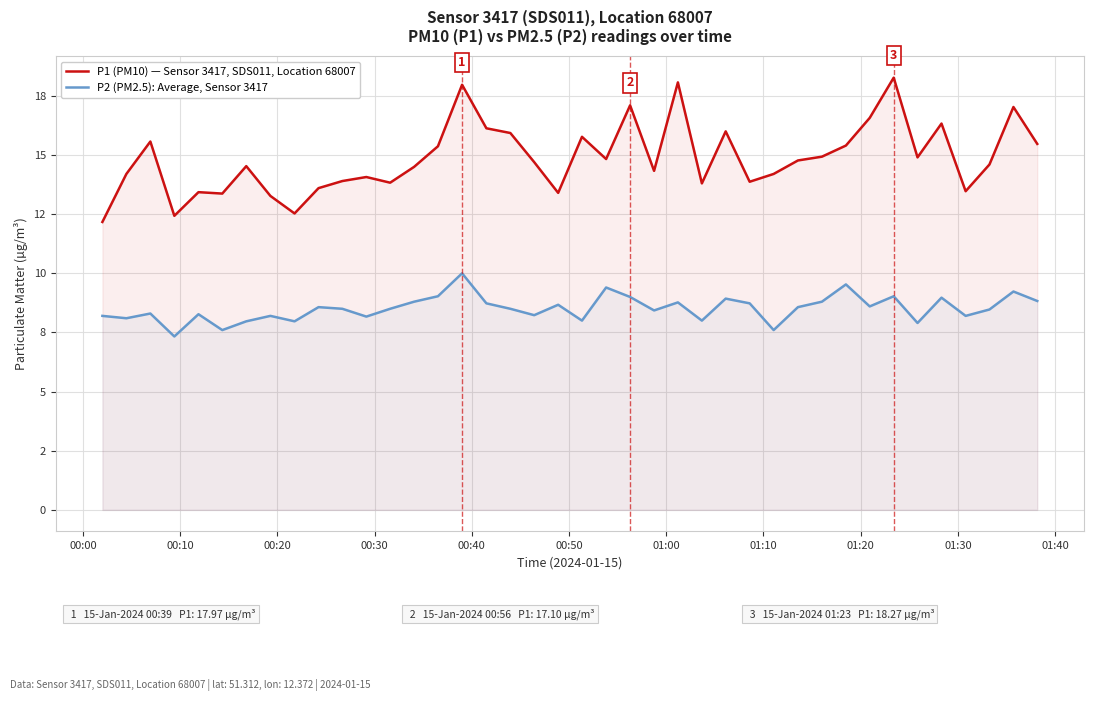

True or false: P2 (PM2.5): Average, Sensor 3417 and P1 (PM10) — Sensor 3417, SDS011, Location 68007 cross at least once.

False